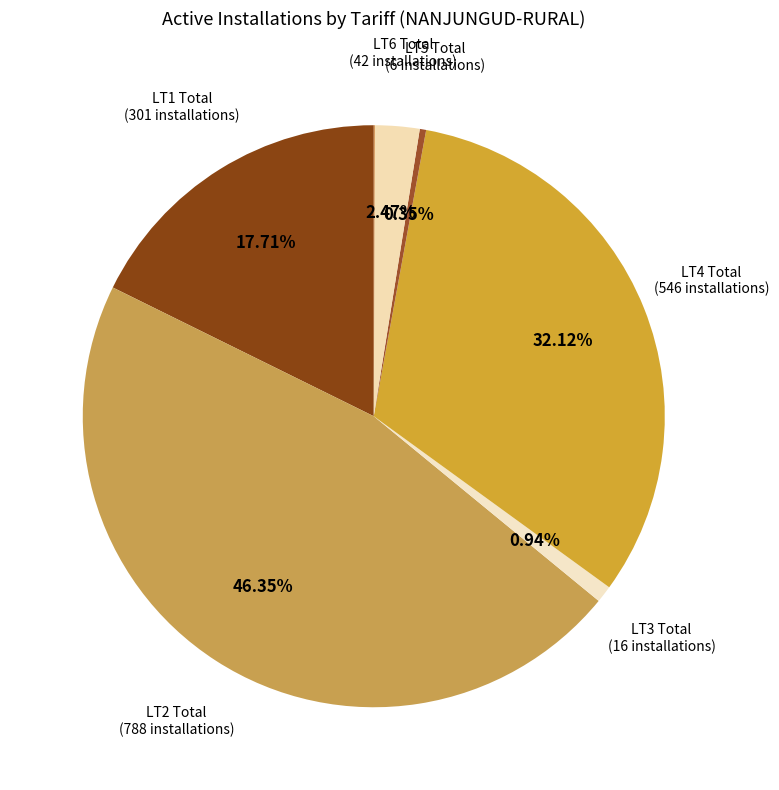

Count the number of slices in the pie.

7